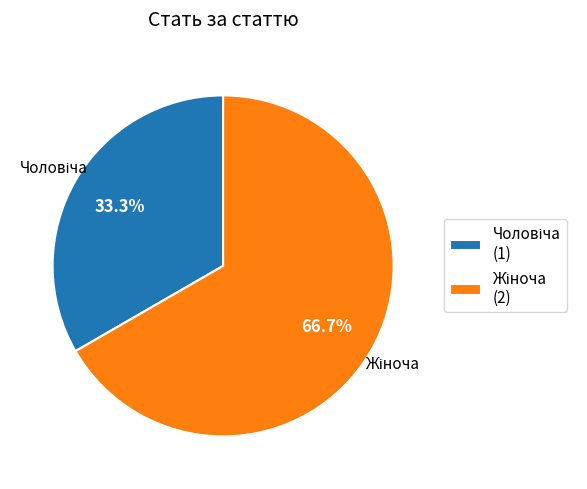

Does any single category account for the majority?

Yes